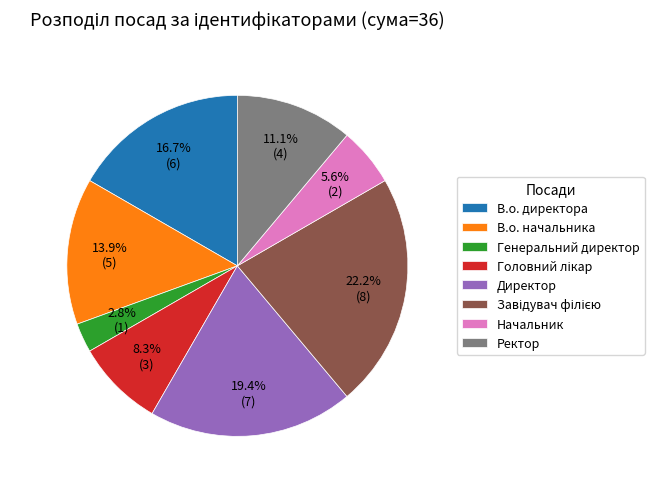

Combined, do Ректор and Генеральний директор account for over 50%?

No